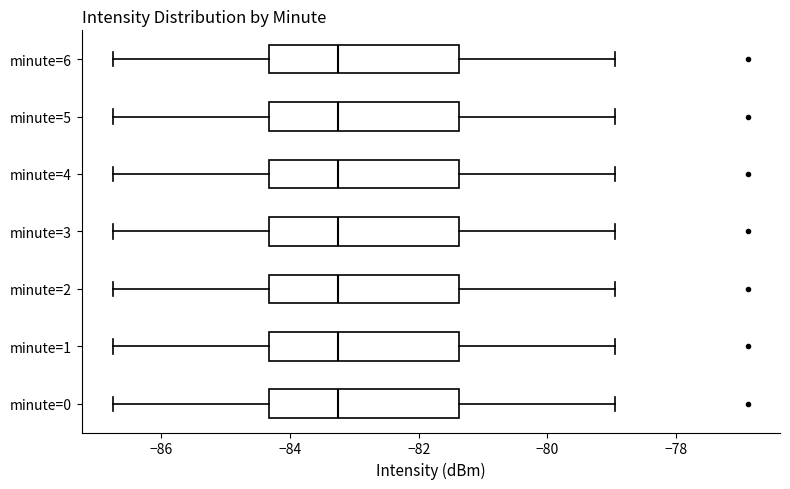

Where is the right edge of the box for minute=2 on the x-axis? The values are not printed on the chart, so give them approximately, as read against the axis.

-81.4